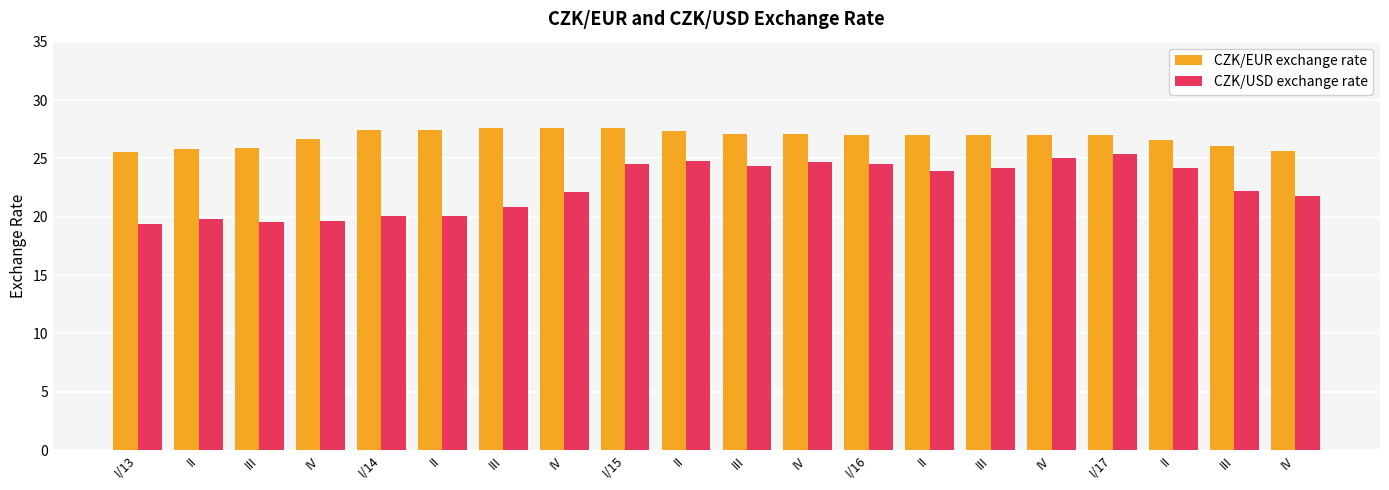

How many bars are there in total?

40